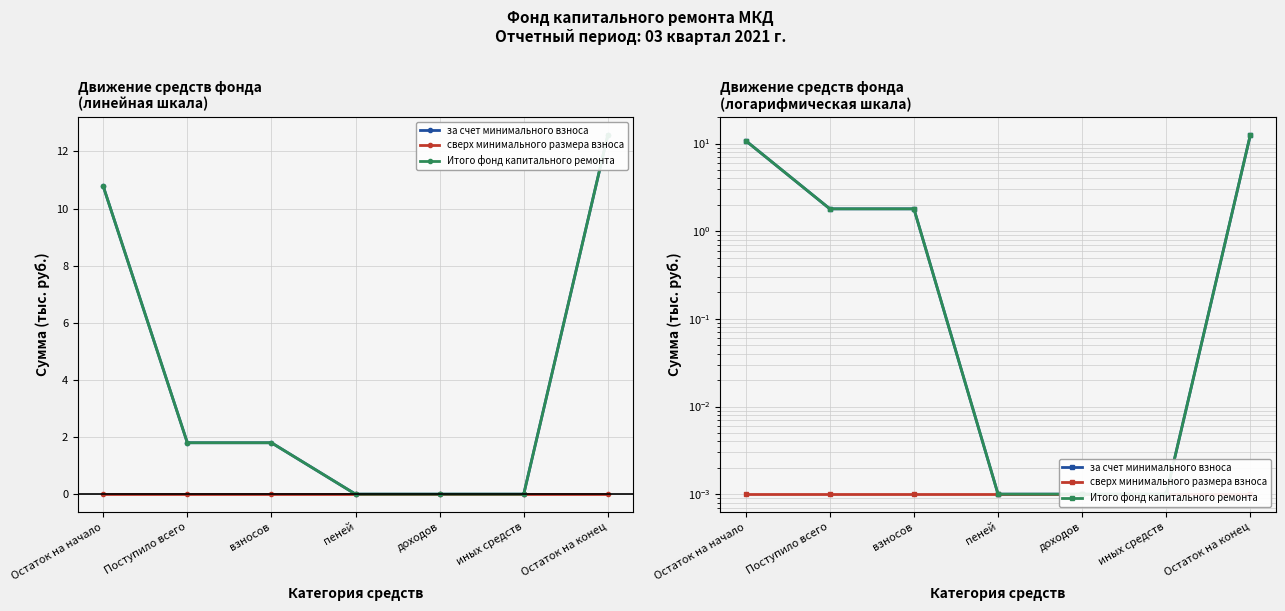

Is it true that за счет минимального взноса equals 0.0 at доходов?

False